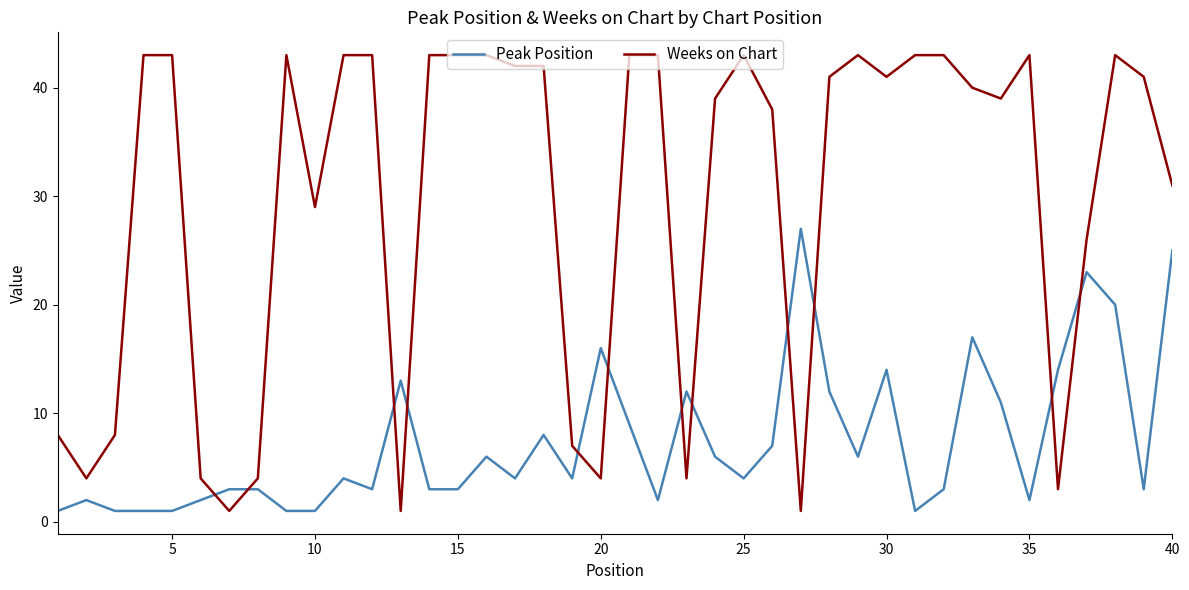

What is the maximum value shown in the chart?

43